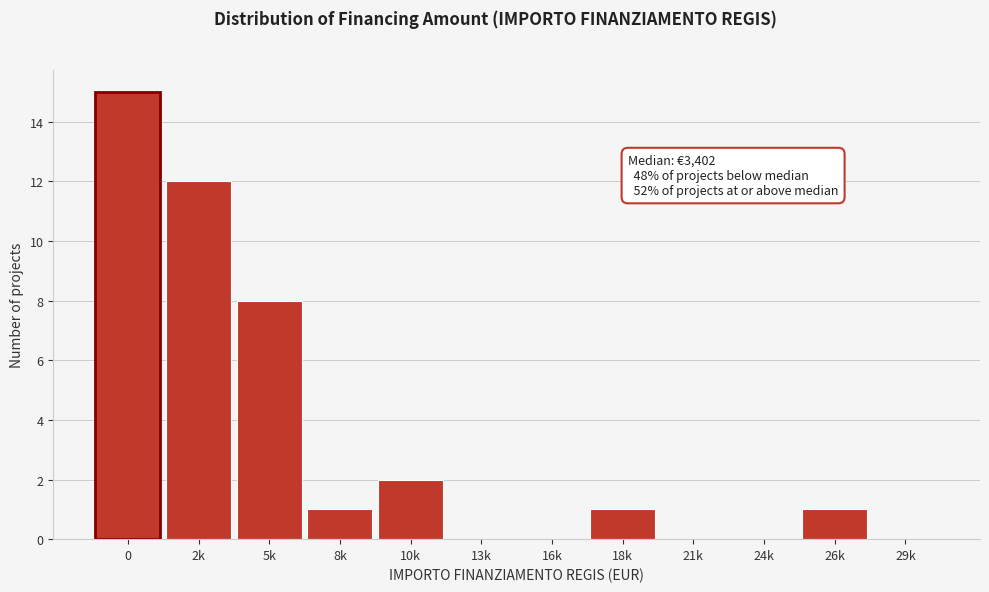

Reading left to right, extract all data points from this chart.

0=15	2k=12	5k=8	8k=1	10k=2	13k=0	16k=0	18k=1	21k=0	24k=0	26k=1	29k=0